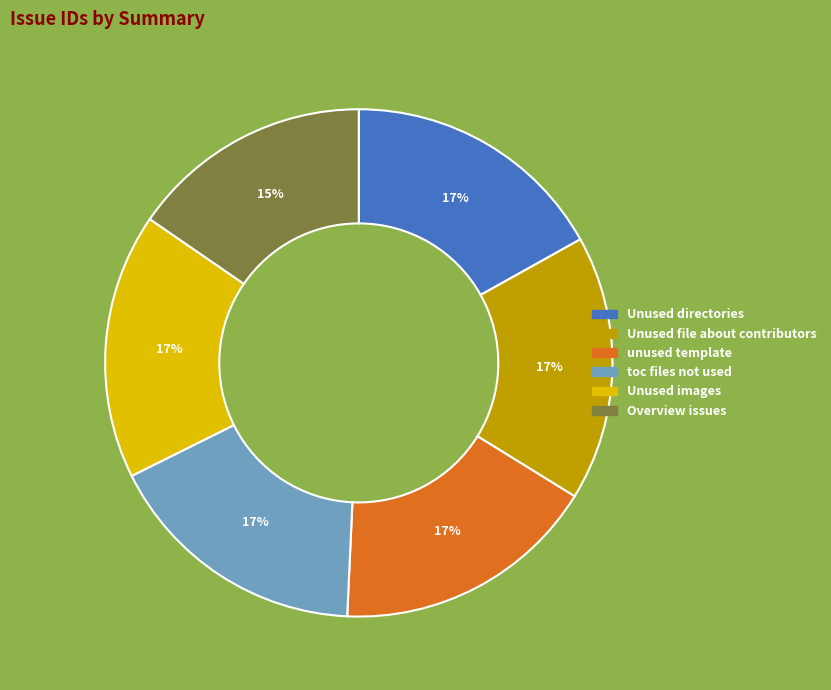

Is Overview issues the majority of the pie?

No